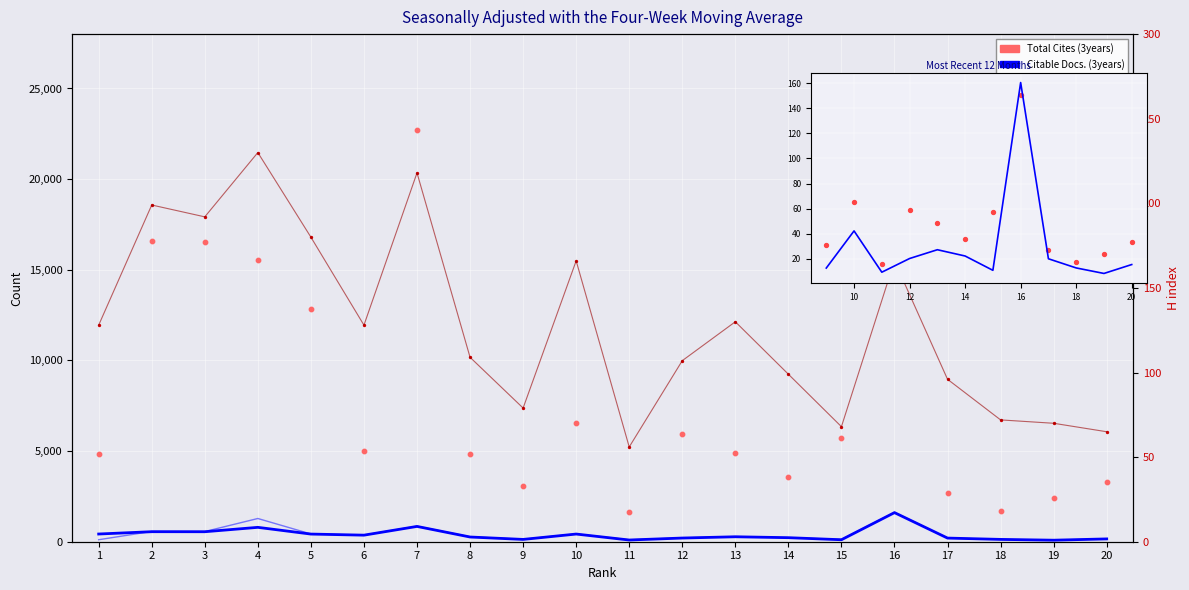

What is the total value across all series at 2?

17888